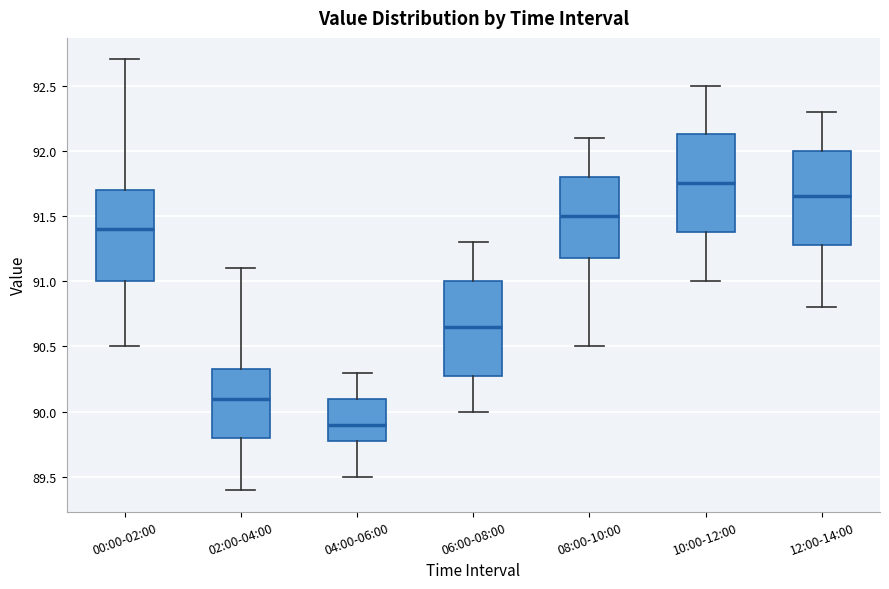

Where does the lower whisker of the box for 00:00-02:00 end on the y-axis? The values are not printed on the chart, so give them approximately, as read against the axis.

90.50